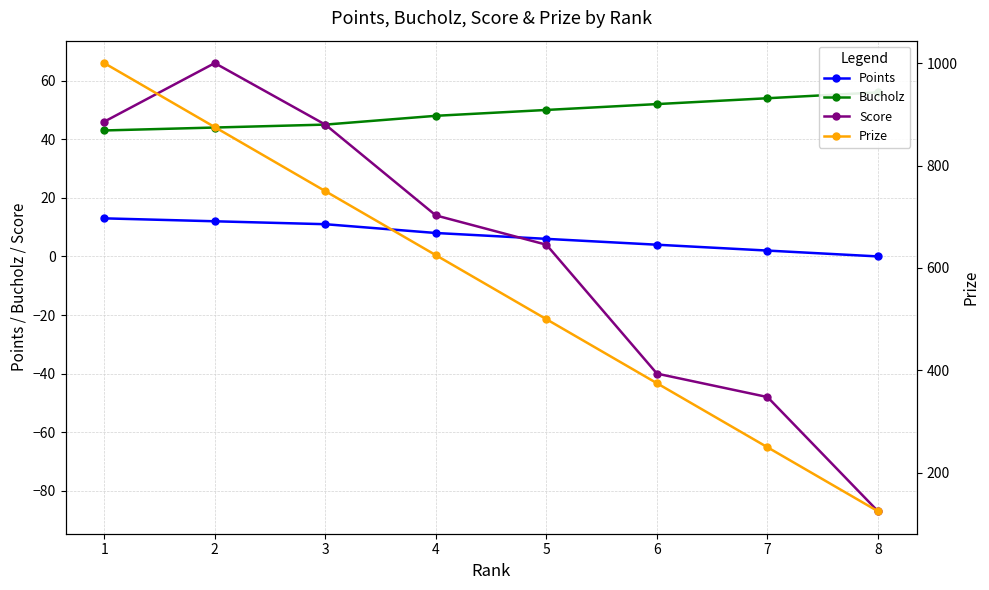

True or false: Score and Prize intersect in this chart.

False